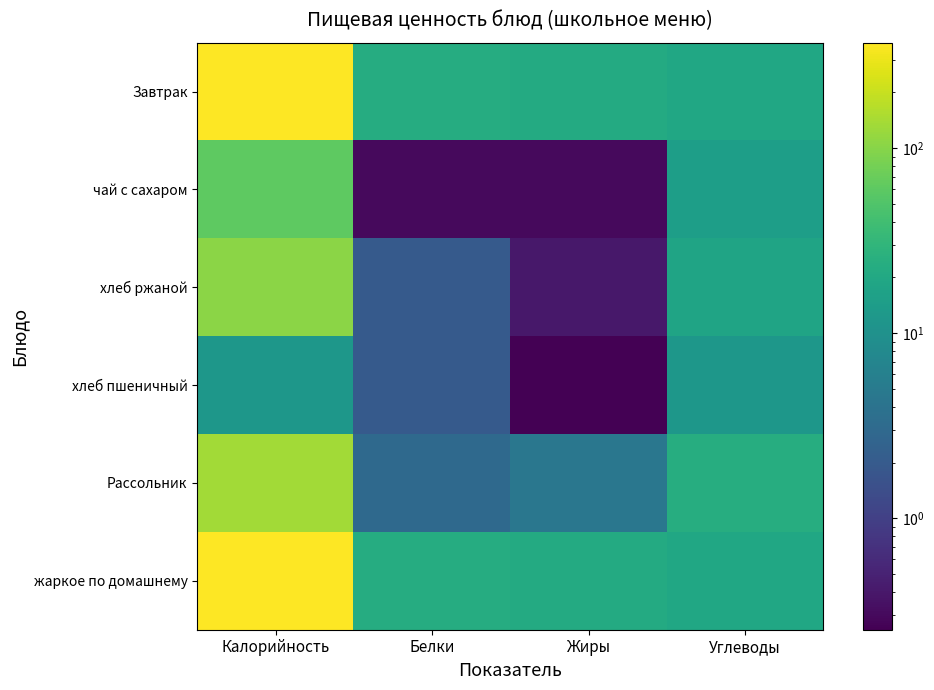

Reading right to left, extract all data points from this chart.

Завтрак: Углеводы=19.6	Жиры=22.0	Белки=23.1	Калорийность=371.0
чай с сахаром: Углеводы=15.2	Жиры=0.3	Белки=0.3	Калорийность=60.0
хлеб ржаной: Углеводы=17.9	Жиры=0.4	Белки=2.0	Калорийность=105.0
хлеб пшеничный: Углеводы=12.1	Жиры=0.2	Белки=2.0	Калорийность=12.1
Рассольник: Углеводы=23.8	Жиры=4.5	Белки=3.0	Калорийность=135.0
жаркое по домашнему: Углеводы=19.6	Жиры=22.0	Белки=23.1	Калорийность=371.0